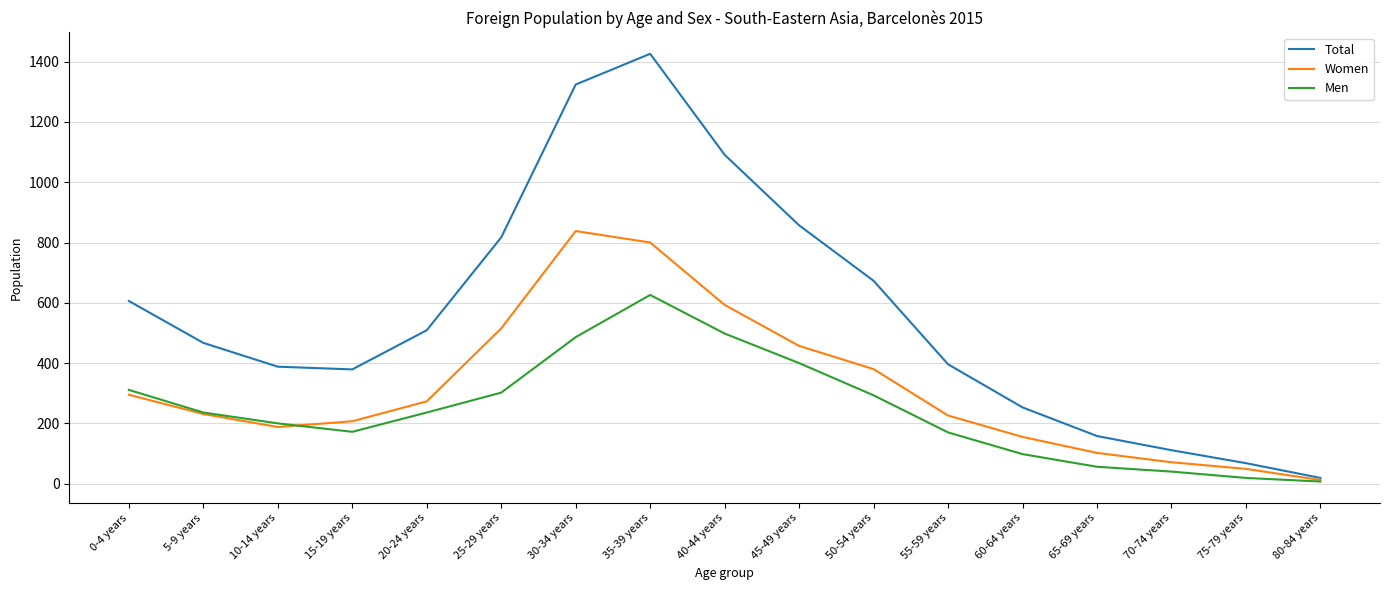

Rank the series by their maximum value, from lowest to highest.

Men, Women, Total